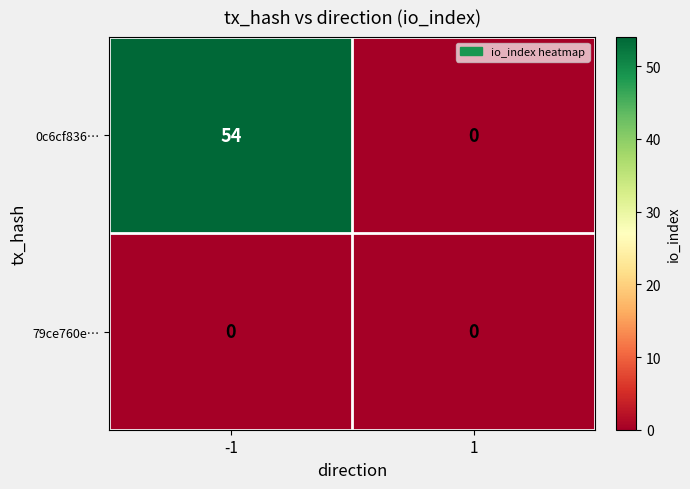

Between -1 and 1, which series saw the biggest shift?

0c6cf836…